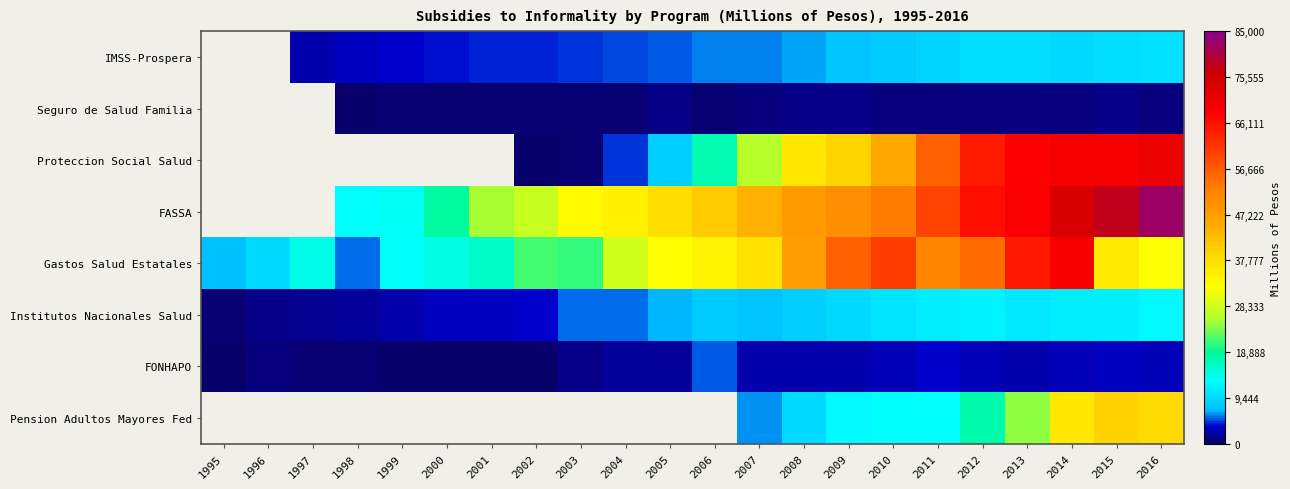

At which category is the sum across all series the highest?

2014